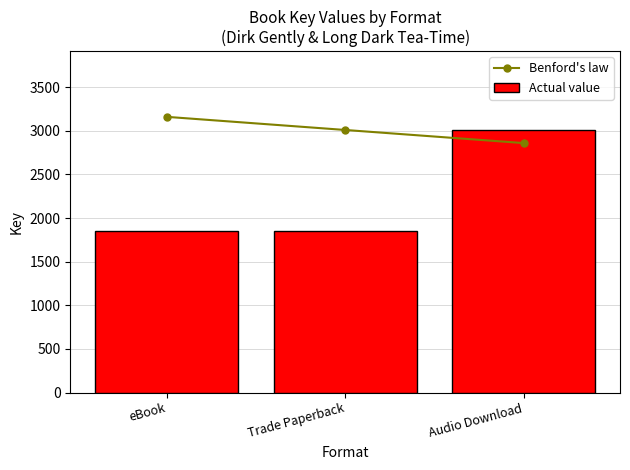

Reading left to right, what are all the values shown in this chart?

Benford's law: 3160.5	3010.0	2859.5
Actual value: 1846.5	1846.5	3010.0